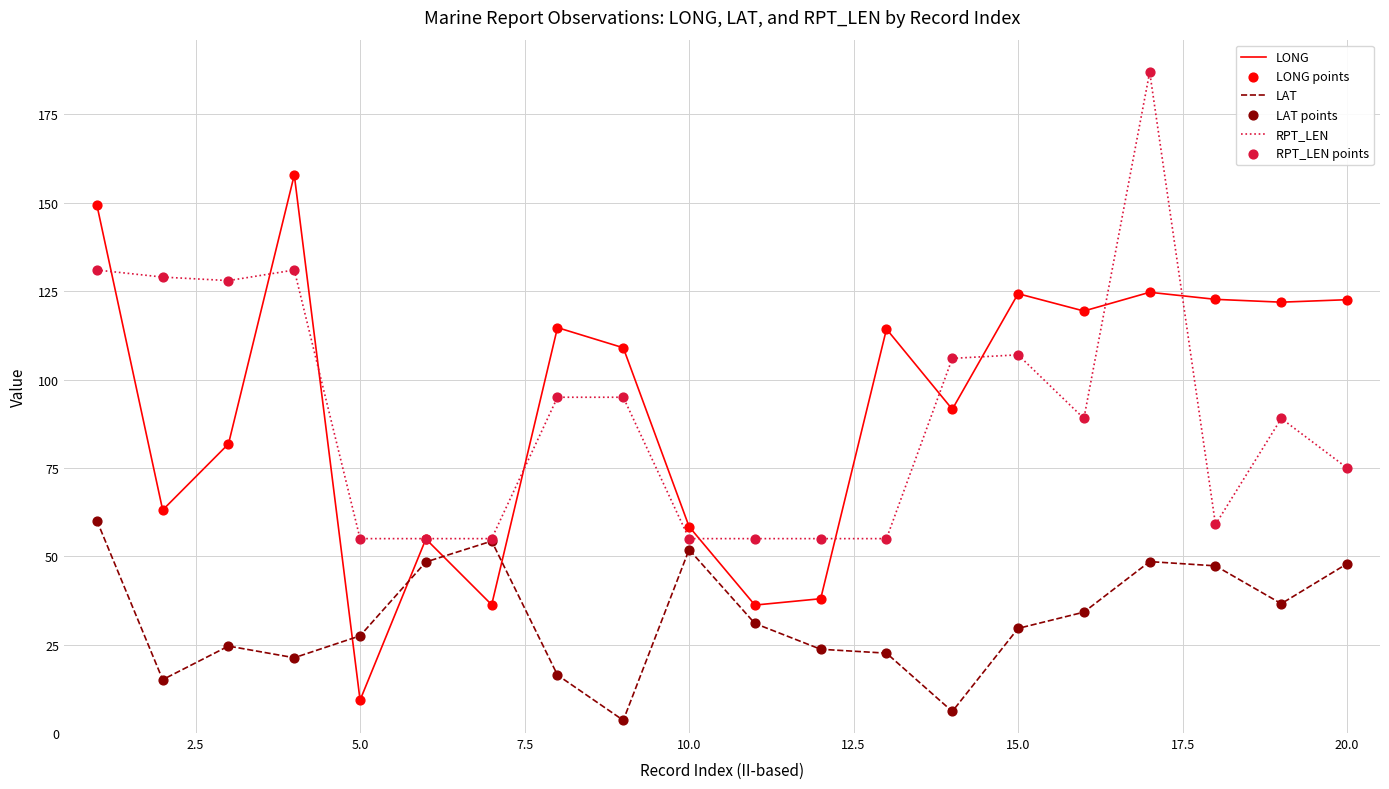

True or false: LONG and LAT cross at least once.

True